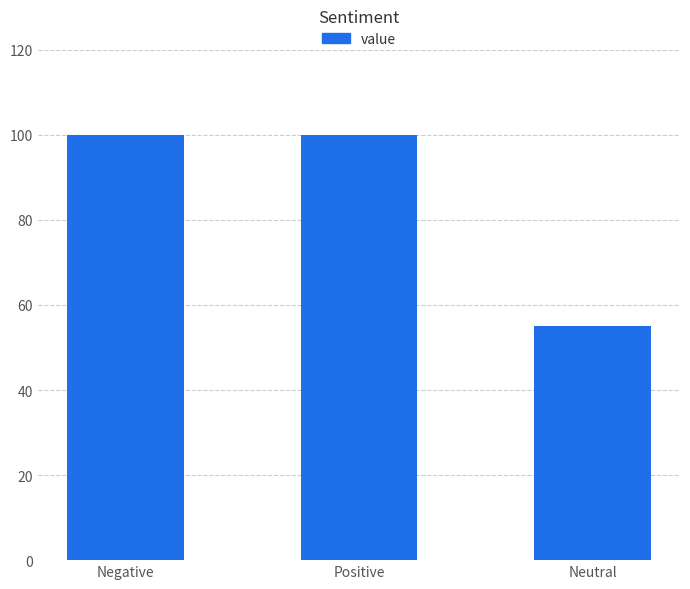

What is the label of the 2nd bar from the left?

Positive